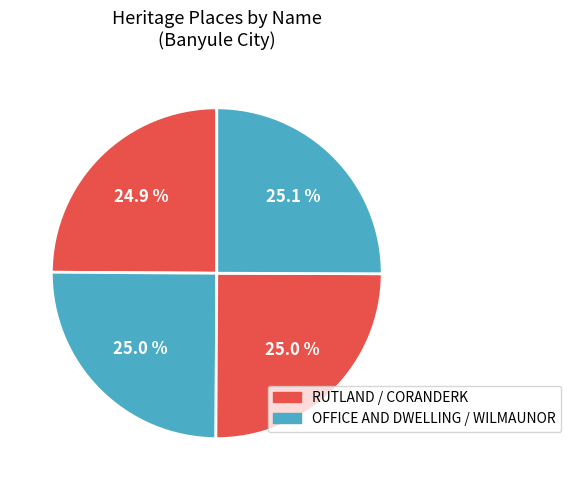

Count the number of slices in the pie.

4